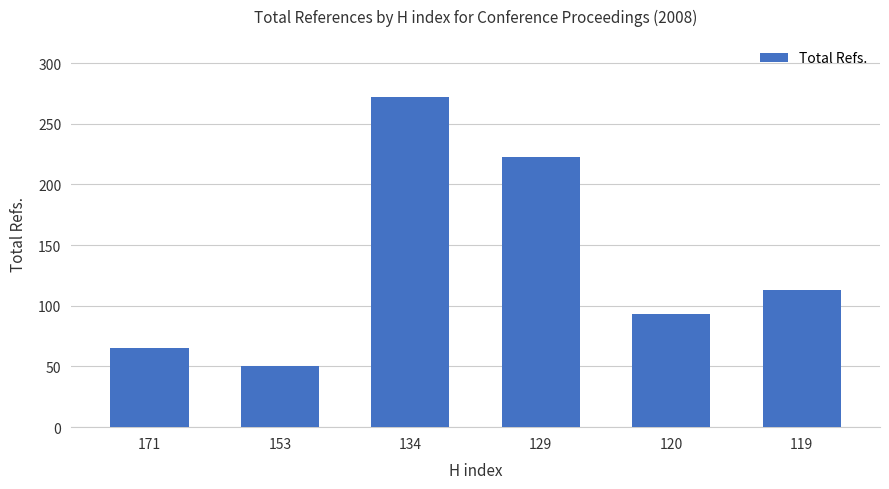

What is the change in value from 171 to 119?

+48